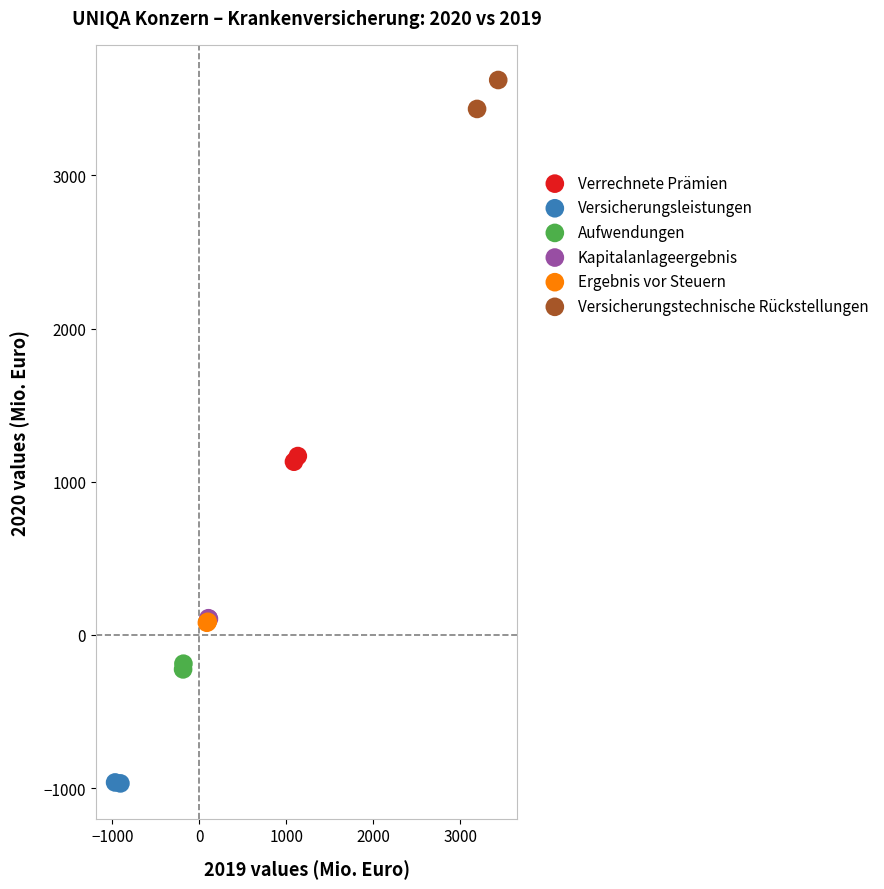

Which series has the widest spread of Y values?

Versicherungstechnische Rückstellungen